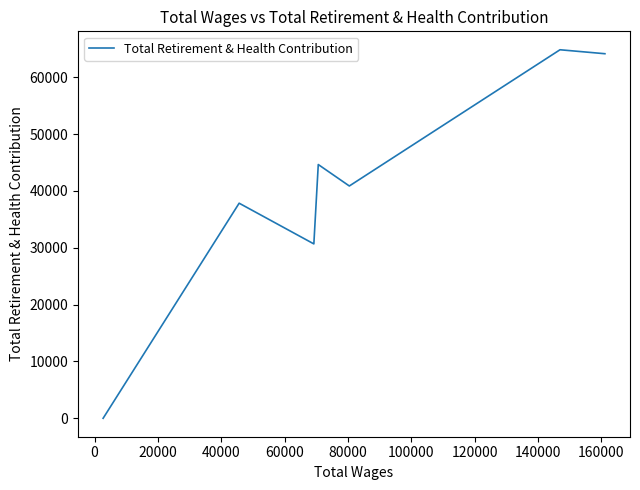

What is the sum of all values?

283027